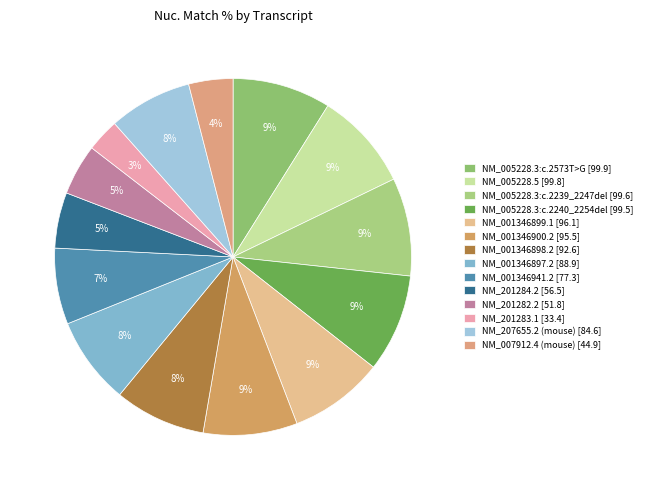

How many slices are in this pie chart?

14